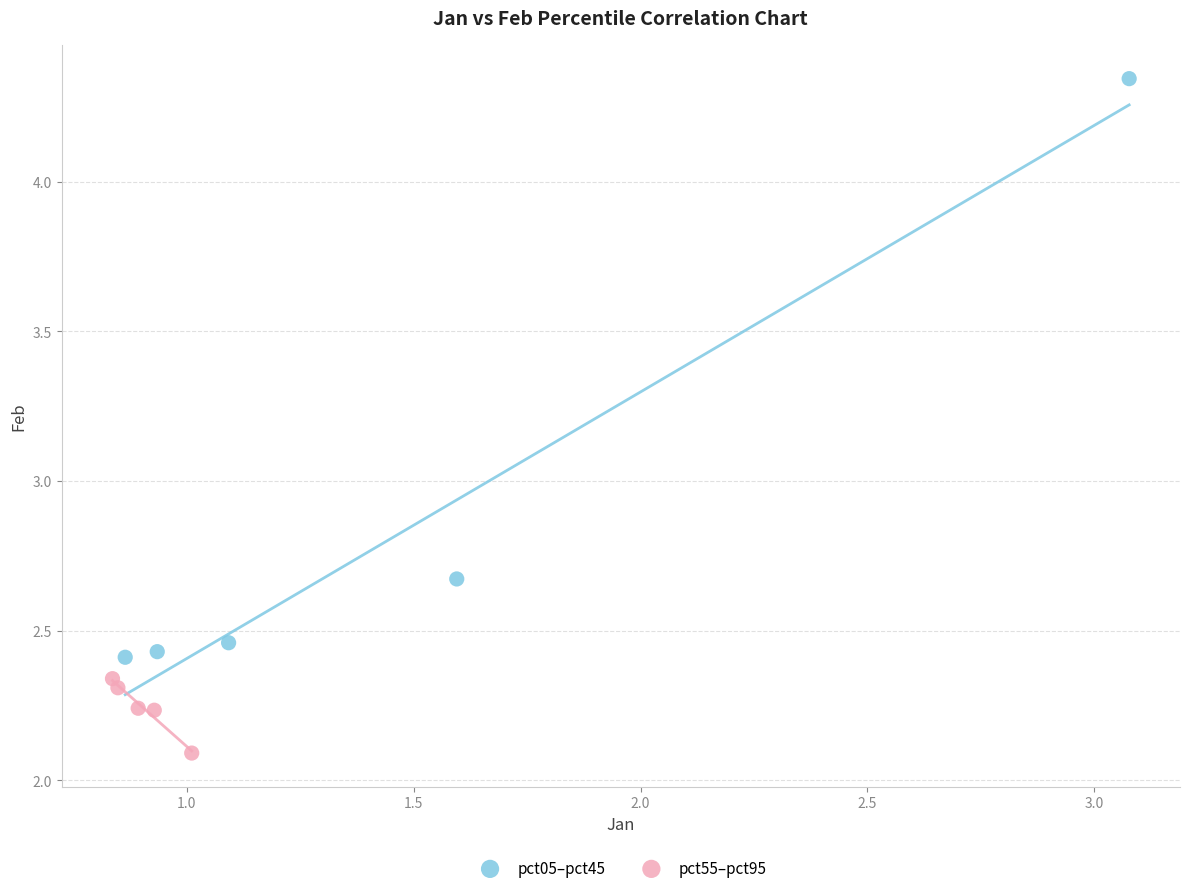

Which series reaches the maximum Y coordinate?

pct05–pct45